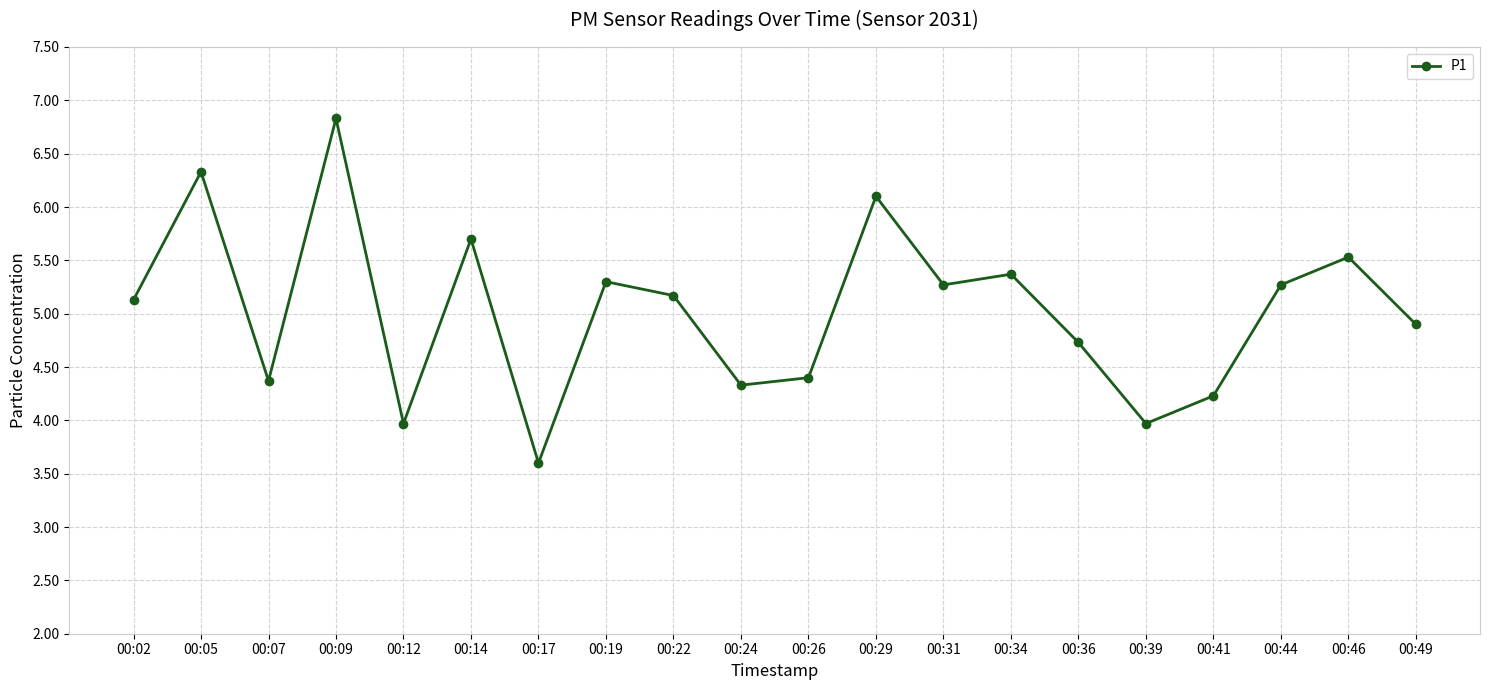

True or false: the data shows 4.0 at 00:39.

True